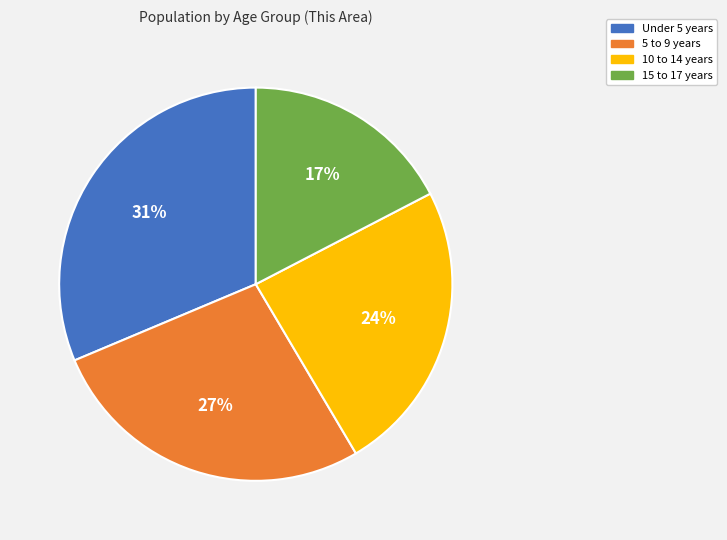

Count the number of slices in the pie.

4